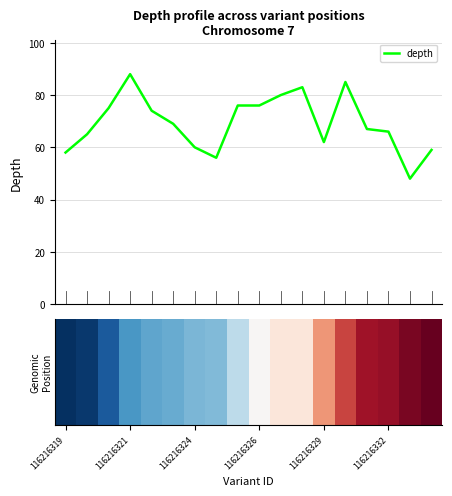

Reading left to right, extract all data points from this chart.

58	65	75	88	74	69	60	56	76	76	80	83	62	85	67	66	48	59